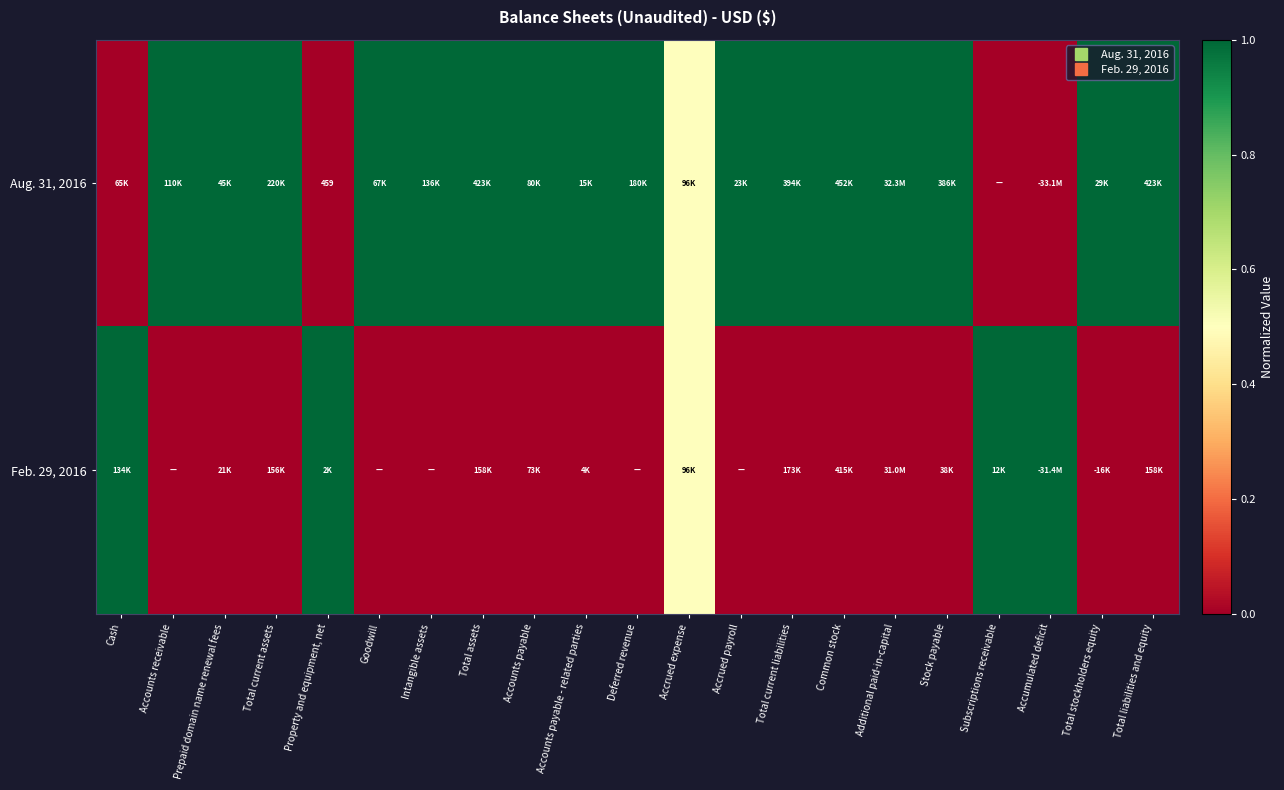

The value of Aug. 31, 2016 at Accrued payroll is 1.0. True or false?

True